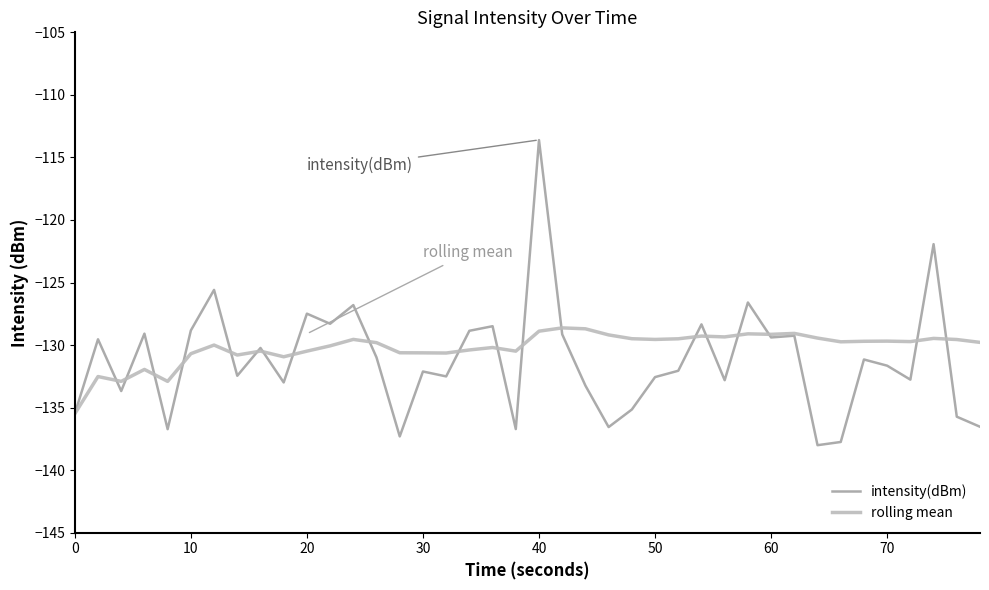

What is the sum of all intensity(dBm) values?

-5248.4